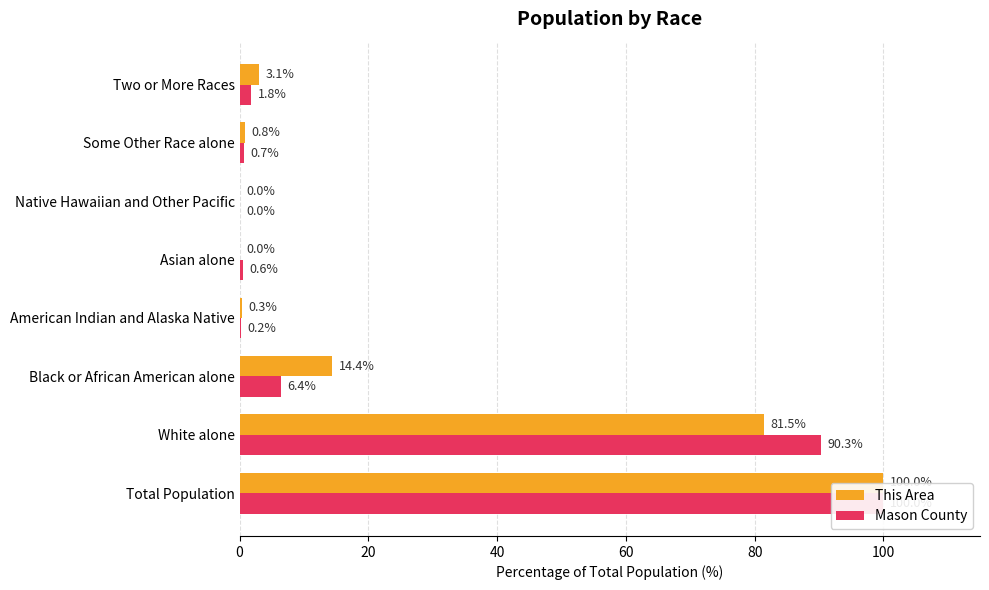

Which has a higher value, Two or More Races or White alone?

White alone